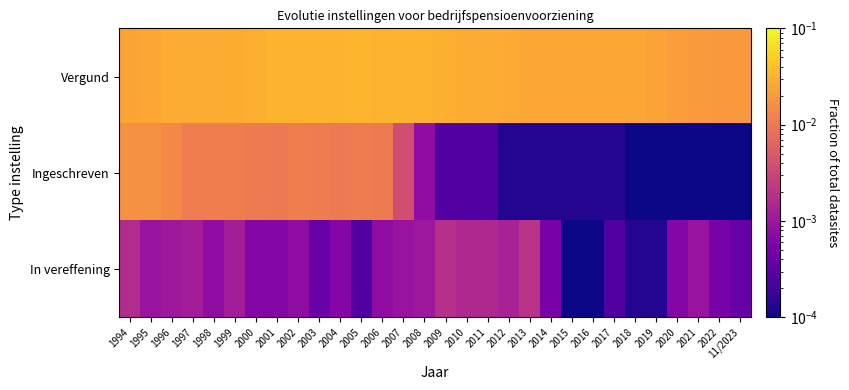

How many data points does each series have?

30